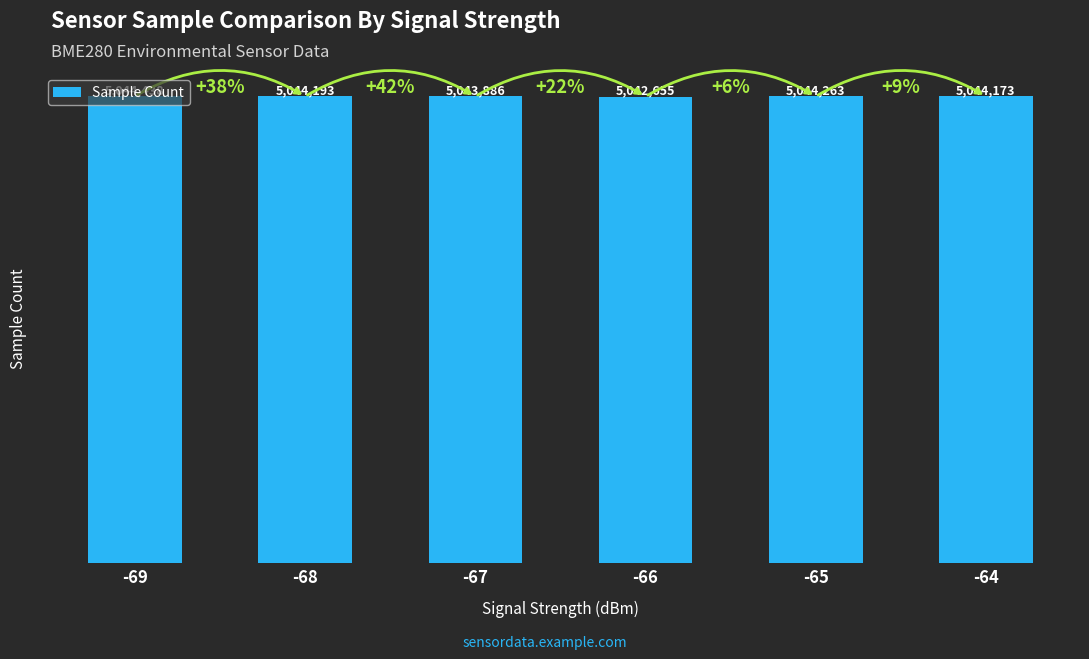

Reading right to left, transcribe all the data shown in this chart.

-64=5044173	-65=5044263	-66=5042655	-67=5043886	-68=5044193	-69=5044438